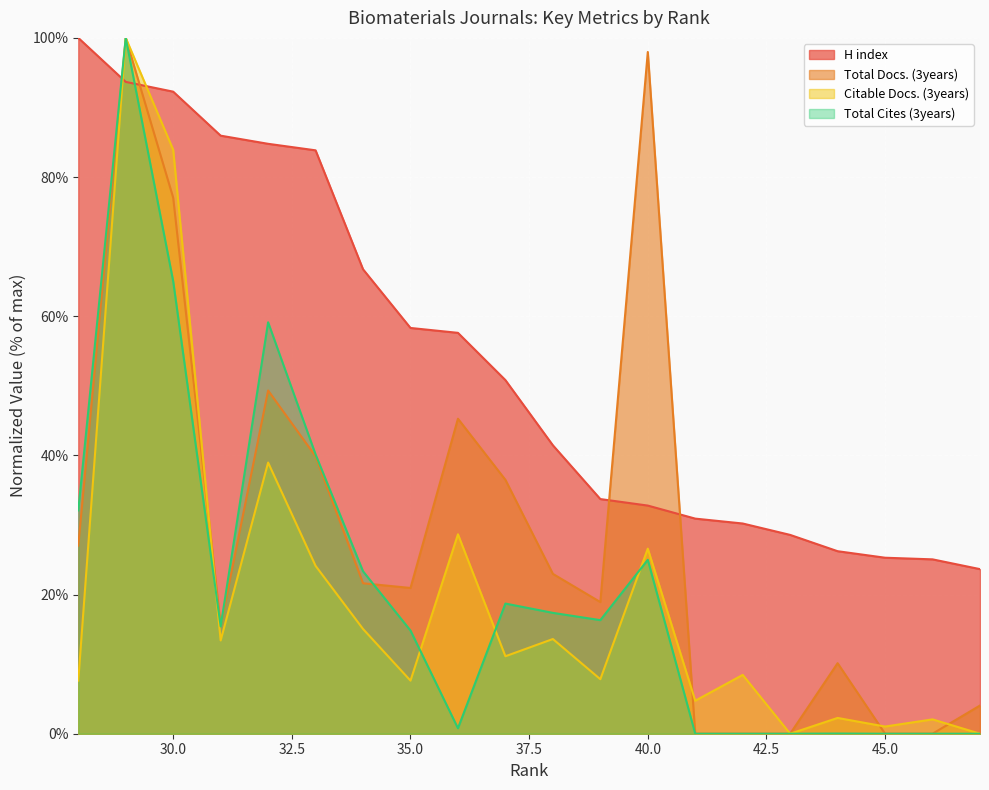

How many positive values does the Citable Docs. (3years) series have?

18